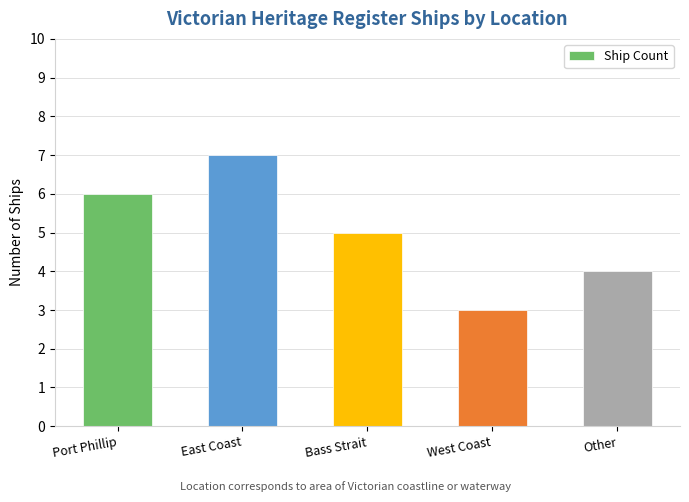

What position from the left is Other?

5